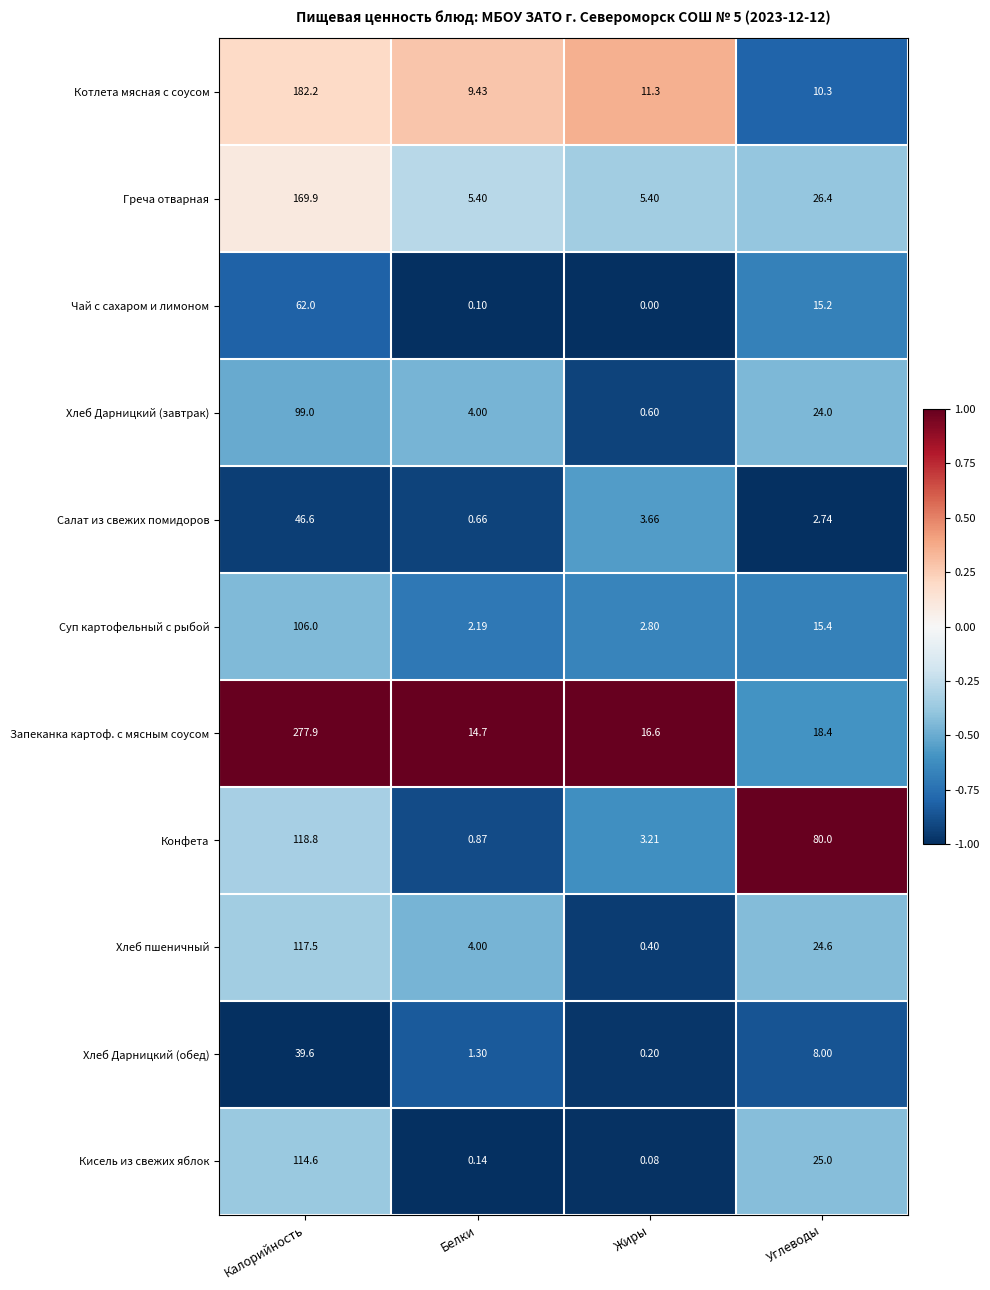

Which series has the widest spread of values?

Запеканка картоф. с мясным соусом